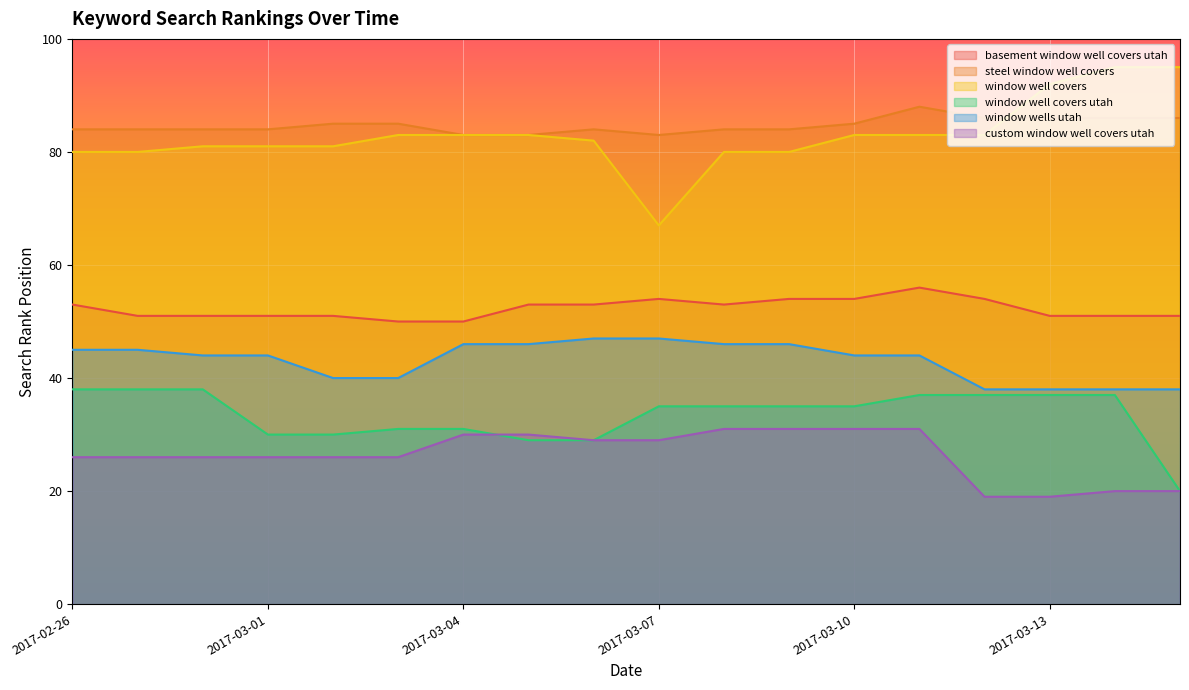

What is the difference between the maximum and second lowest values in the basement window well covers utah series?

6